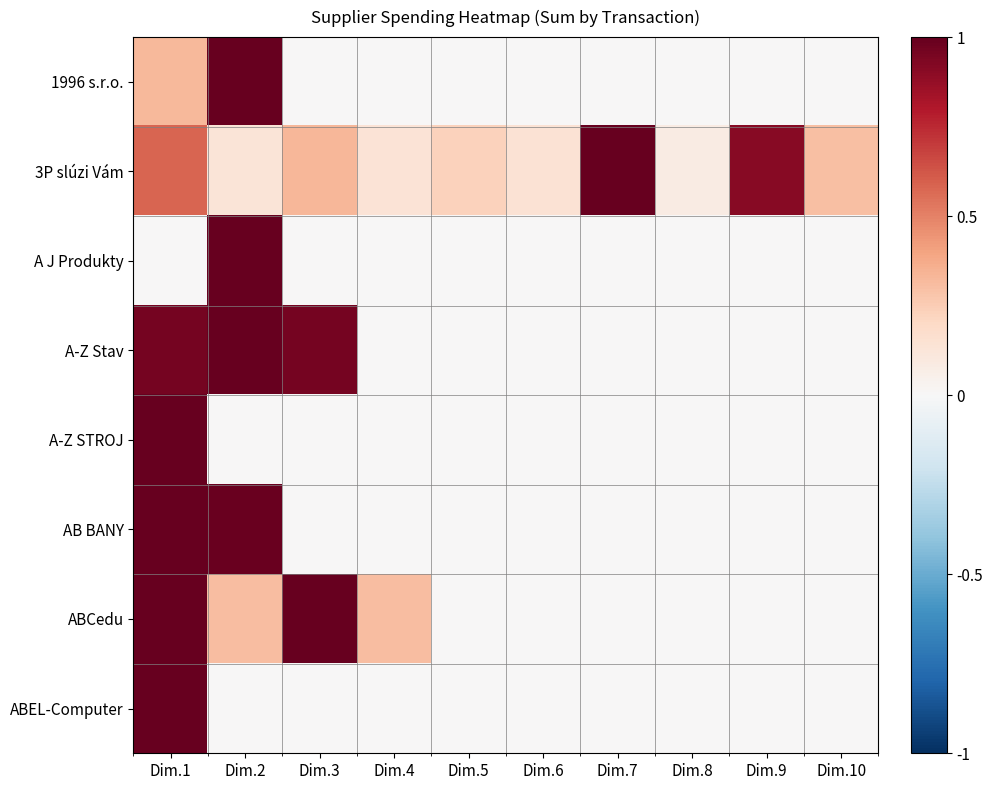

Rank the series by their maximum value, from lowest to highest.

1996 s.r.o., 3P slúzi Vám, A J Produkty, A-Z Stav, A-Z STROJ, AB BANY, ABCedu, ABEL-Computer